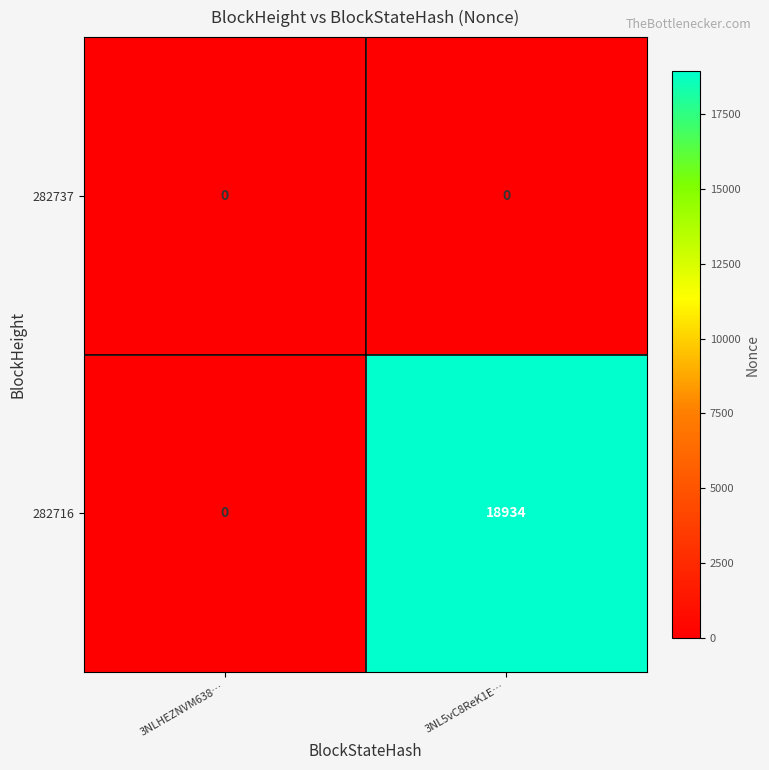

How many distinct data groups are displayed?

2